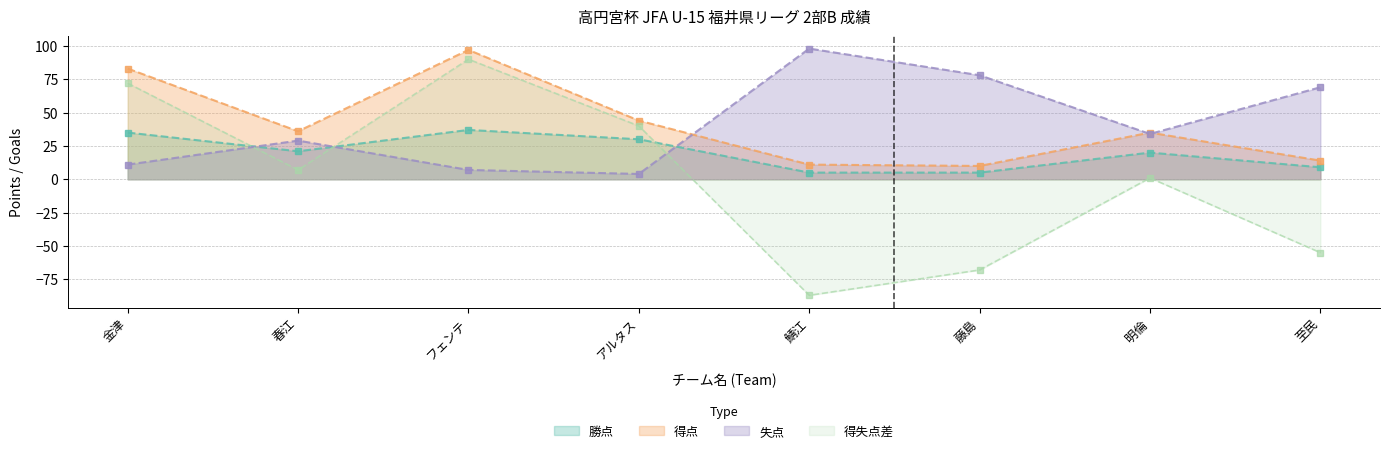

Reading left to right, list all the values displayed in this chart.

勝点: 35	21	37	30	5	5	20	9
得点: 83	36	97	44	11	10	35	14
失点: 11	29	7	4	98	78	34	69
得失点差: 72	7	90	40	-87	-68	1	-55